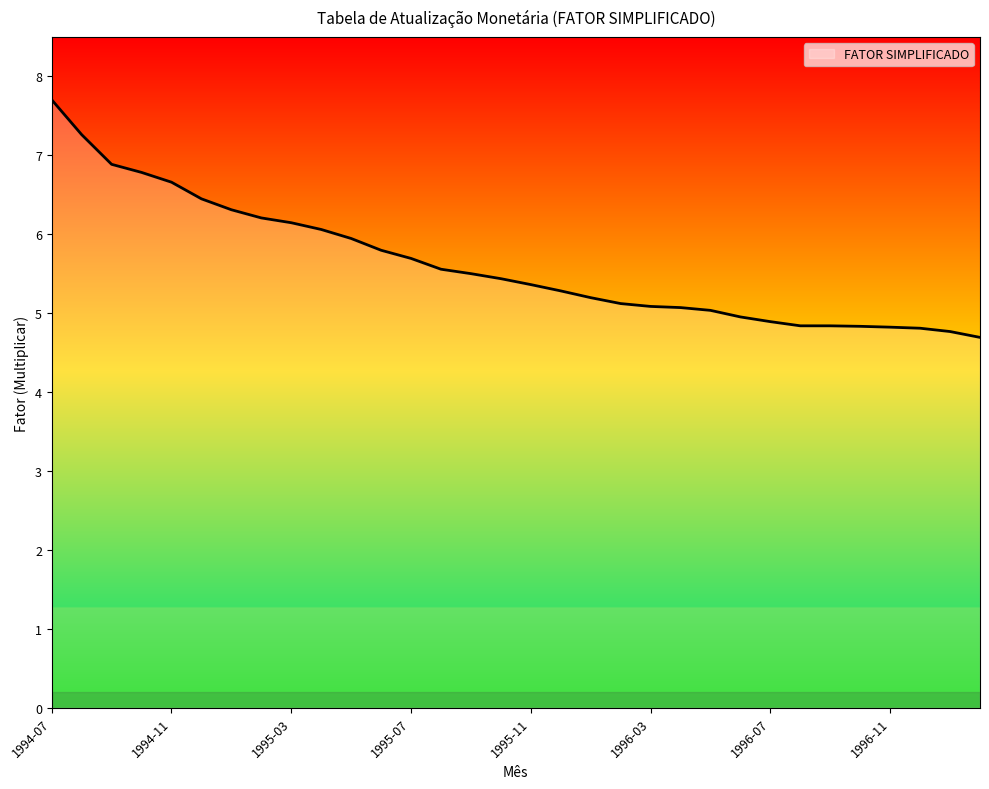

What is the smallest value displayed?

4.7